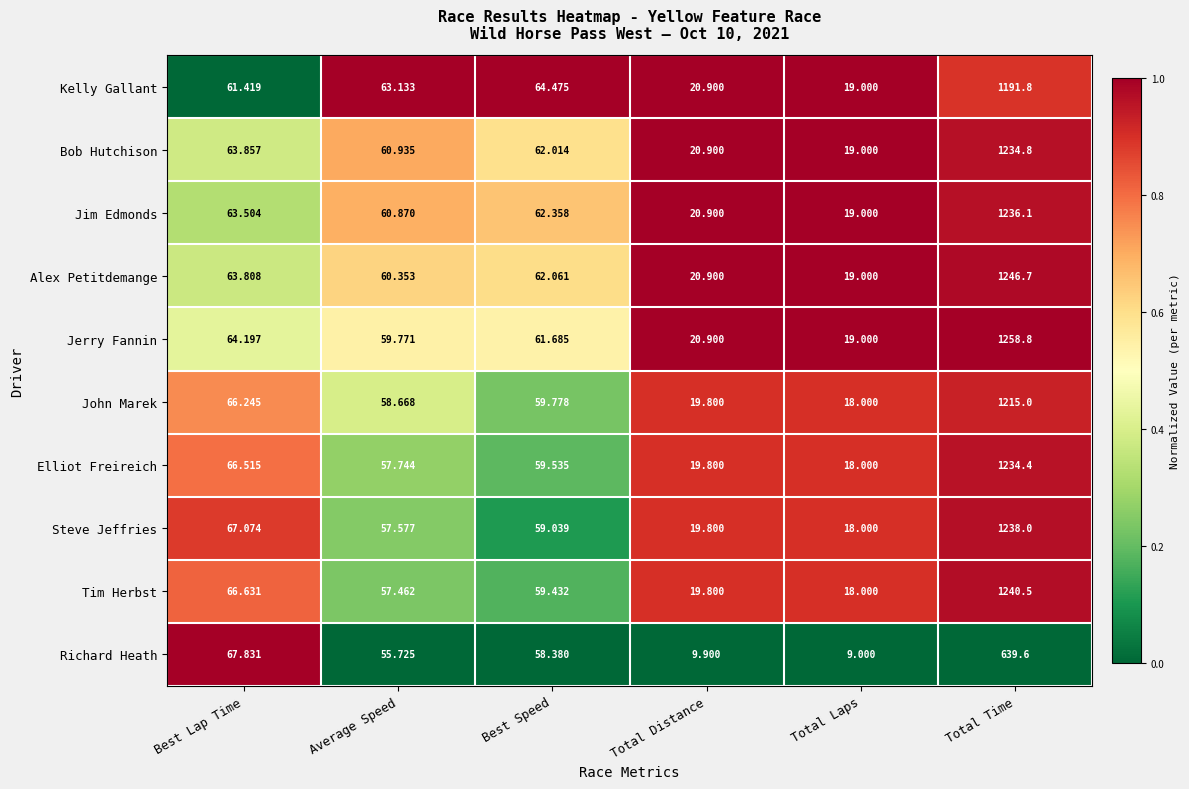

At which category is the sum across all series the highest?

Total Time